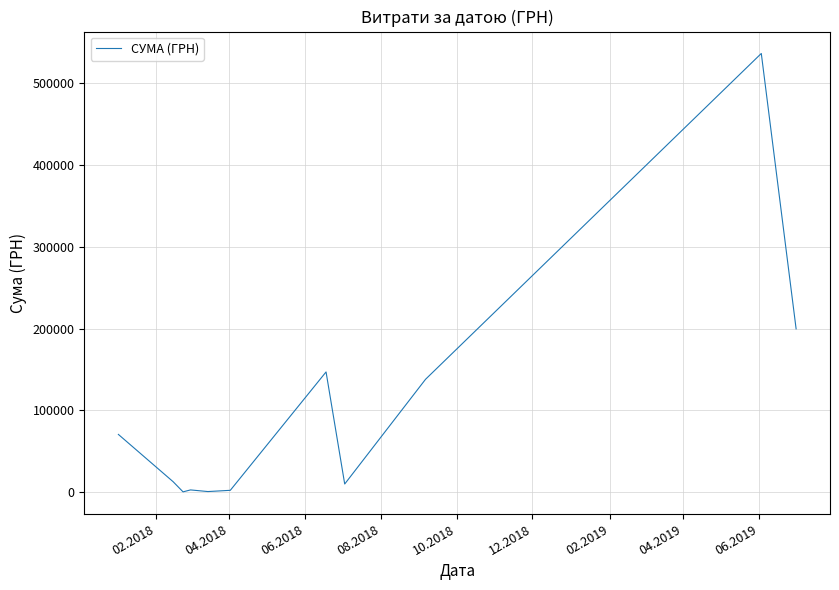

What is the greatest value displayed?

536593.7